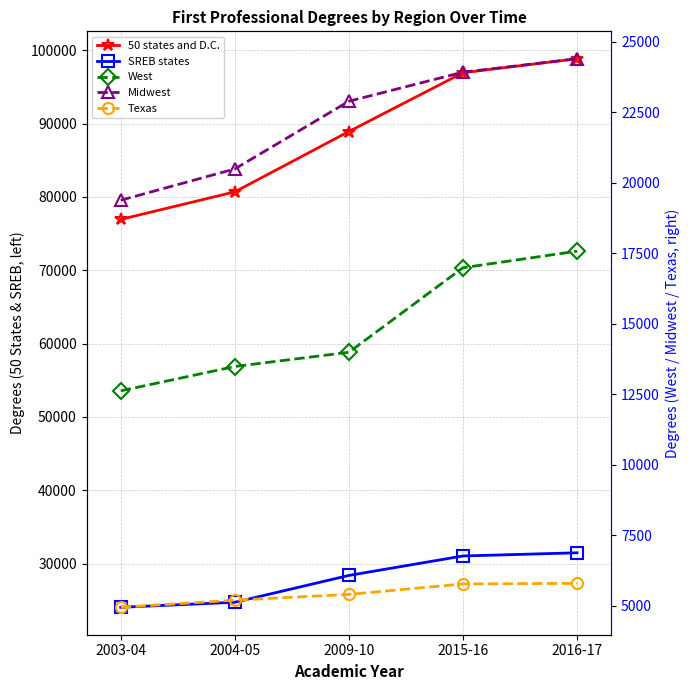

Rank the categories by 50 states and D.C. value from highest to lowest.

2016-17, 2015-16, 2009-10, 2004-05, 2003-04